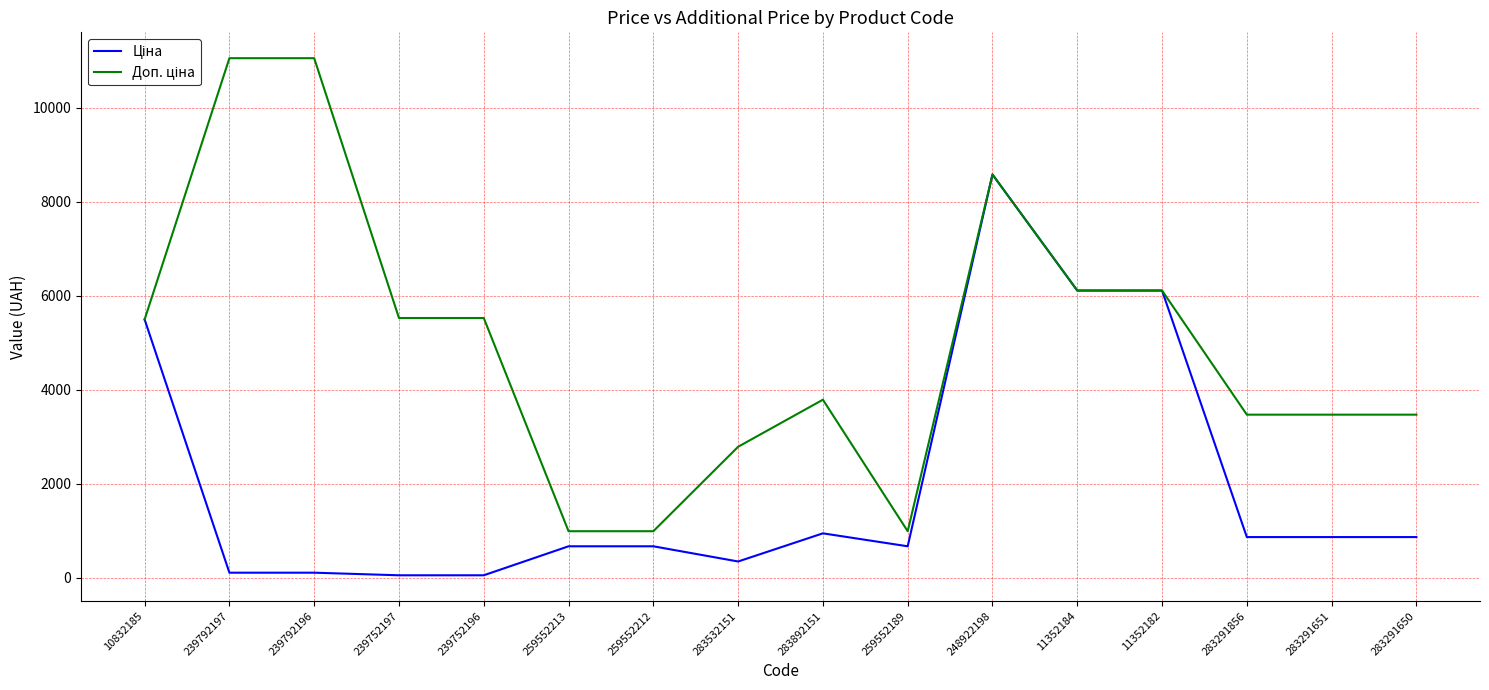

What is the greatest value displayed?

11055.0